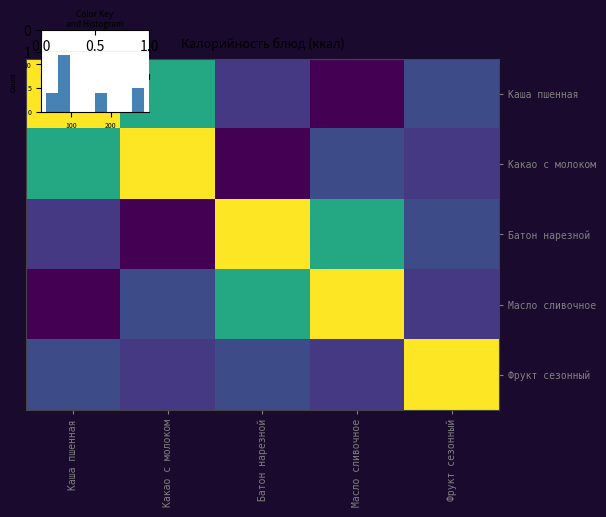

At which label is Каша пшенная closest to 160?

Какао с молоком